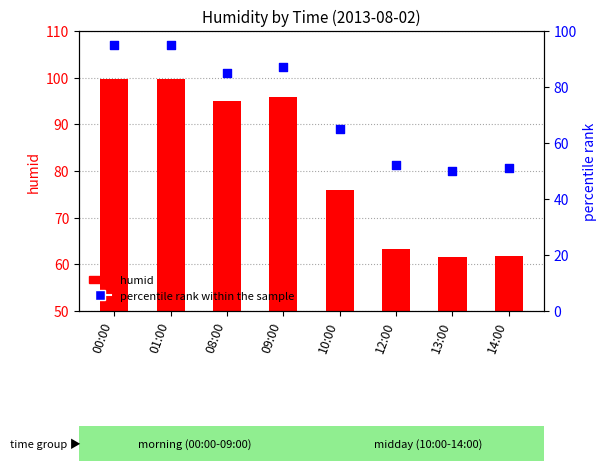

Which series has the largest total across all categories?

humid